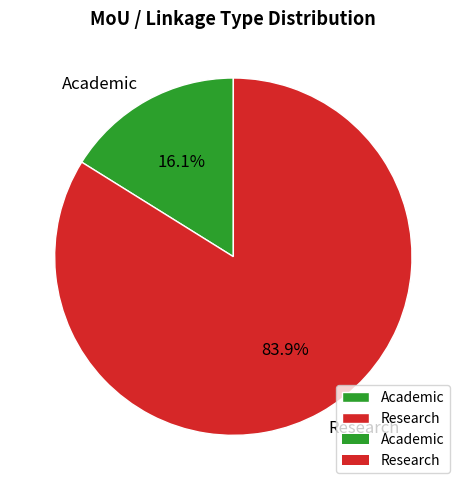

Count the number of slices in the pie.

2